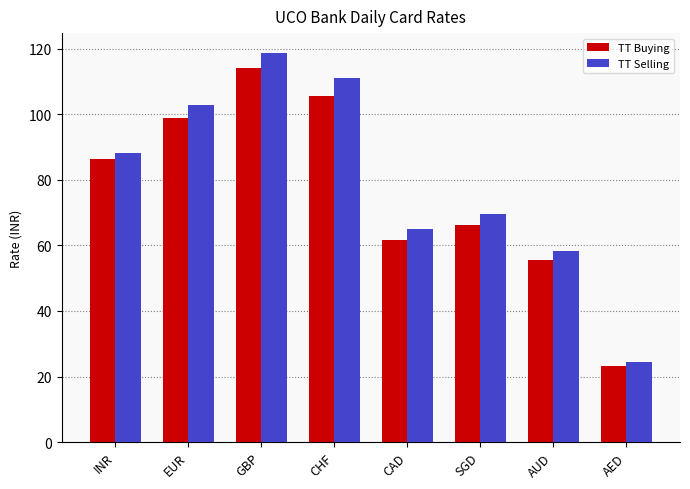

Where does the TT Buying series first go above 86?

INR